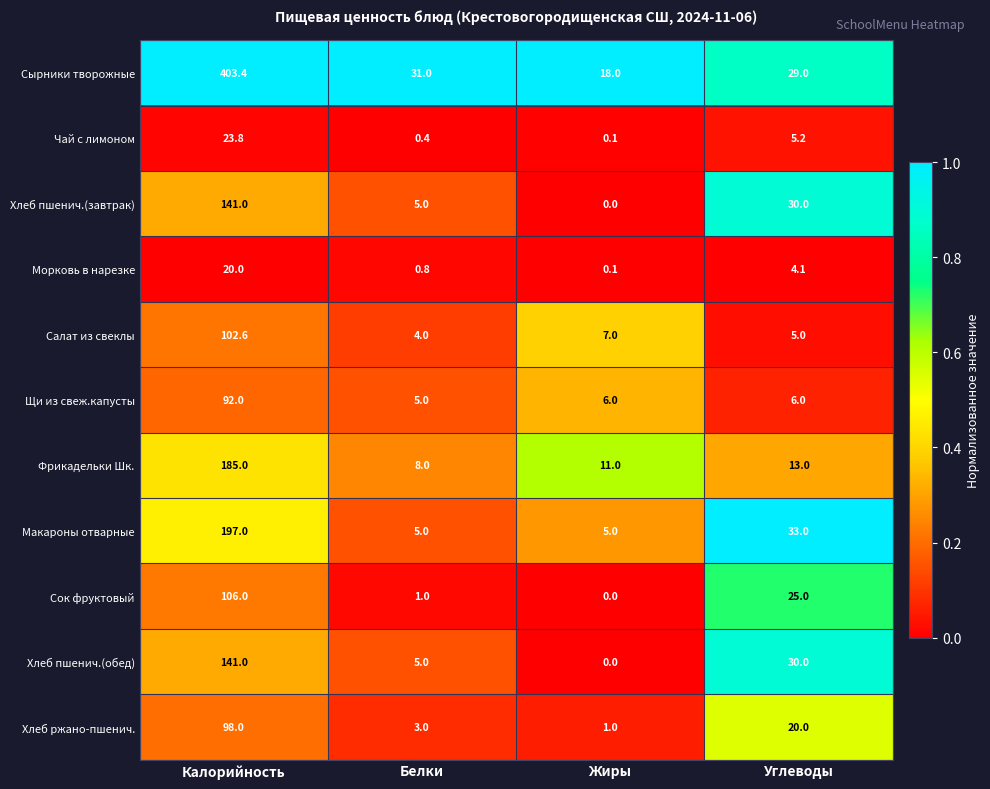

At which label does Сырники творожные reach its minimum?

Жиры